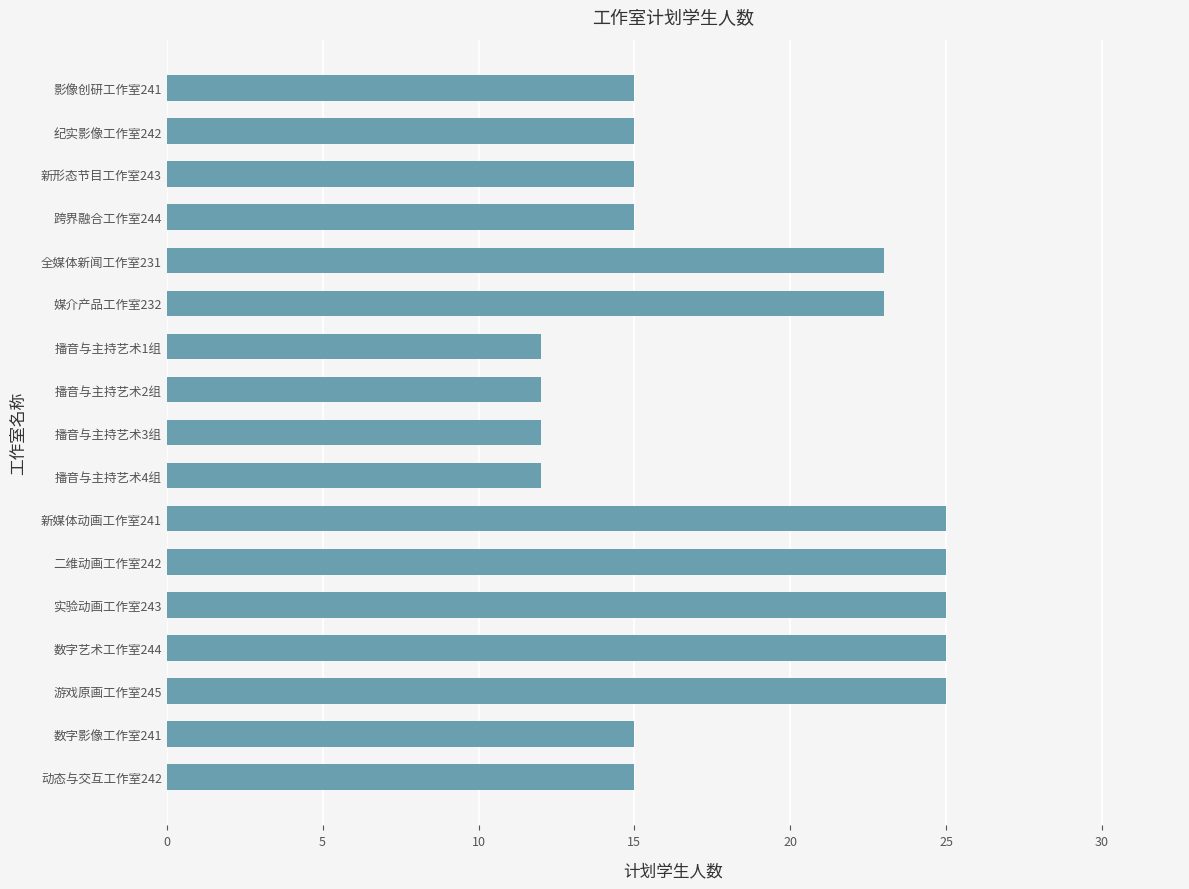

The value at 动态与交互工作室242 is 10. True or false?

False